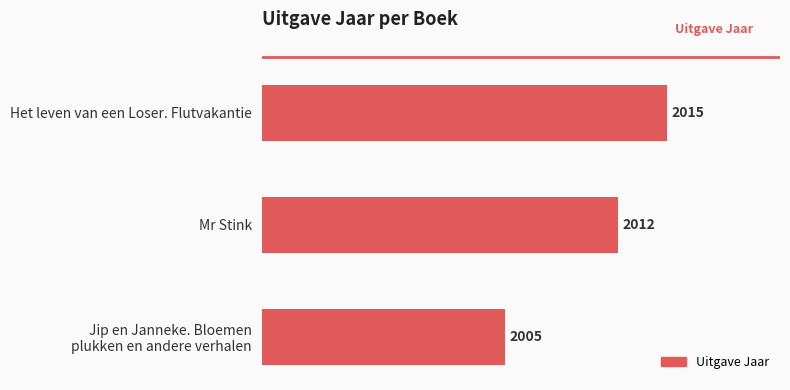

List the labels in order of value, largest first.

Het leven van een Loser. Flutvakantie, Mr Stink, Jip en Janneke. Bloemen
plukken en andere verhalen